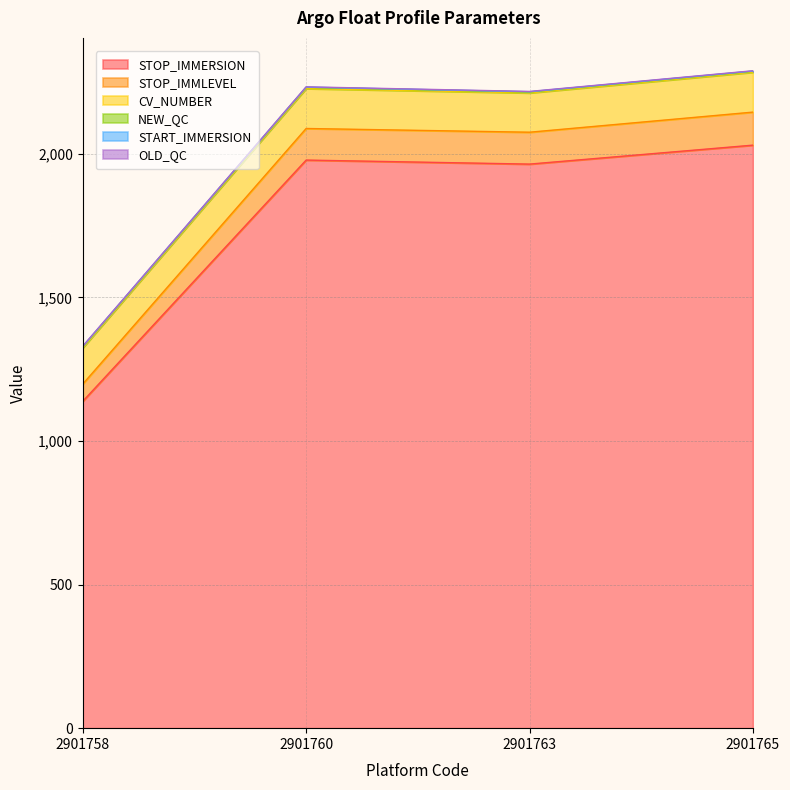

What is the approximate value of STOP_IMMERSION at 2901758?

1138